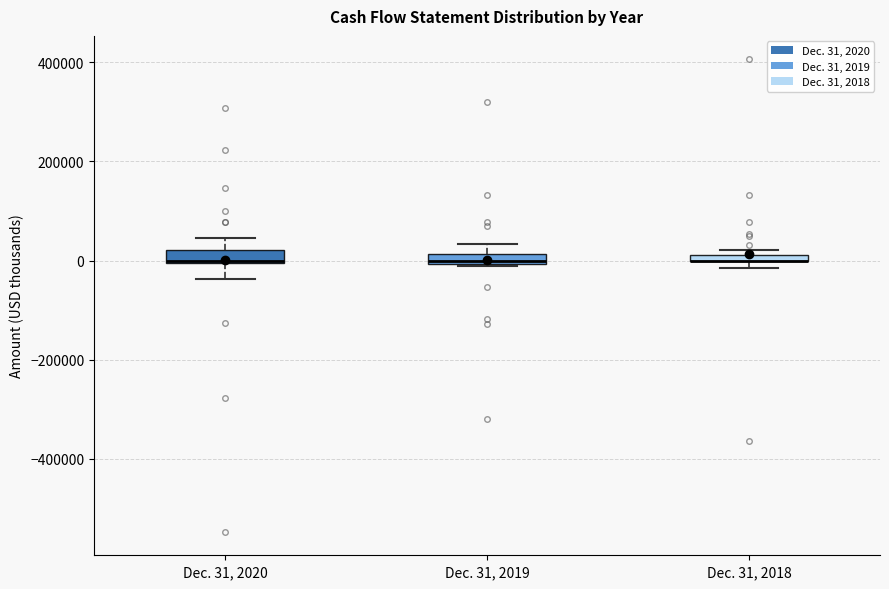

Where does the upper whisker of the box for Dec. 31, 2019 end on the y-axis? The values are not printed on the chart, so give them approximately, as read against the axis.

40000